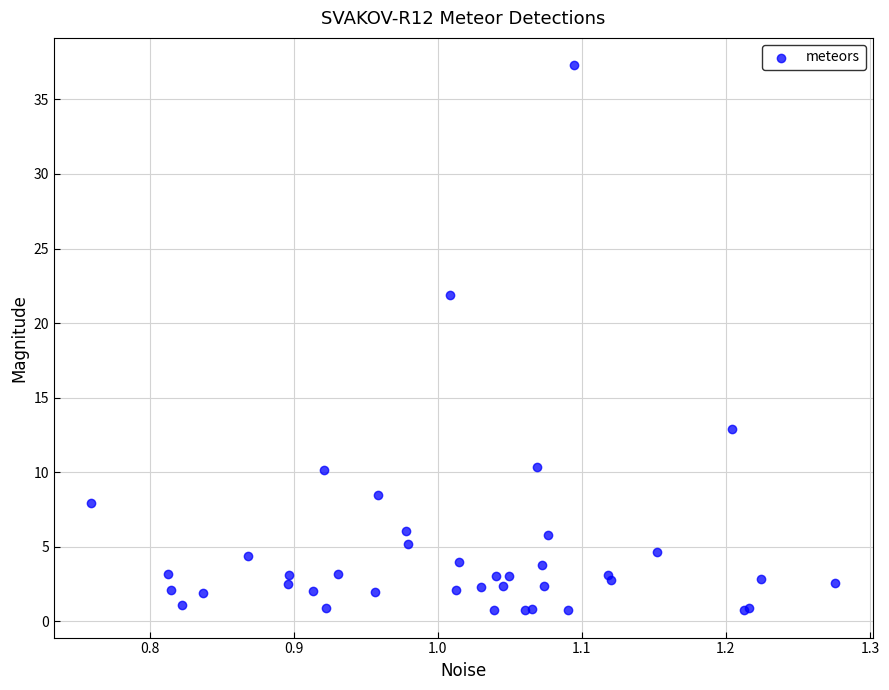

What Y value in the scatter plot is closest to 19?

21.9